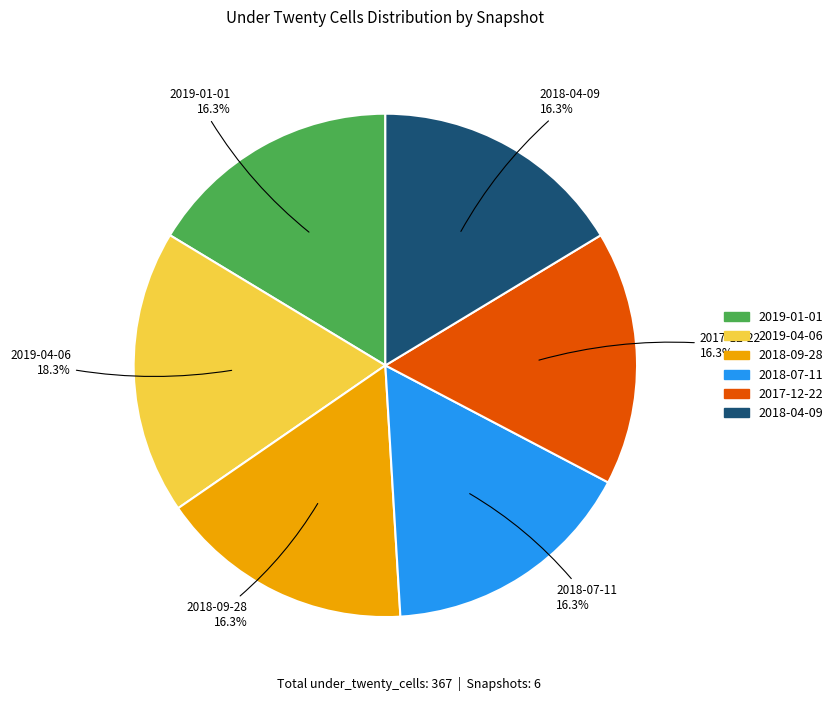

To the nearest percent, what portion does 2018-04-09 represent?

16%